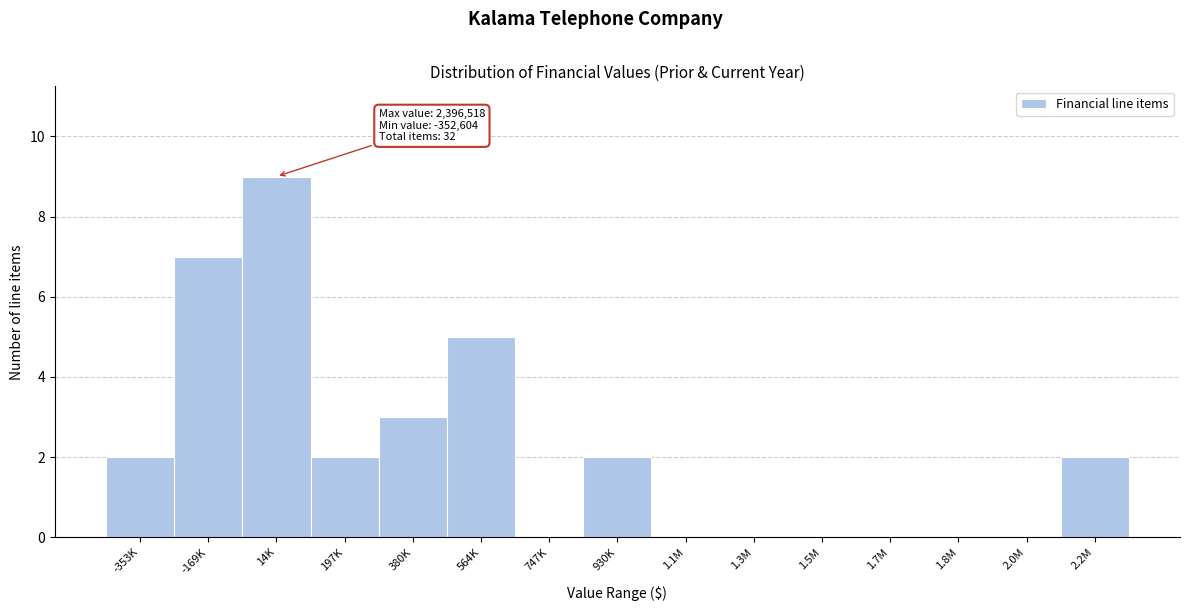

Reading left to right, list all the values displayed in this chart.

-353K=2	-169K=7	14K=9	197K=2	380K=3	564K=5	747K=0	930K=2	1.1M=0	1.3M=0	1.5M=0	1.7M=0	1.8M=0	2.0M=0	2.2M=2